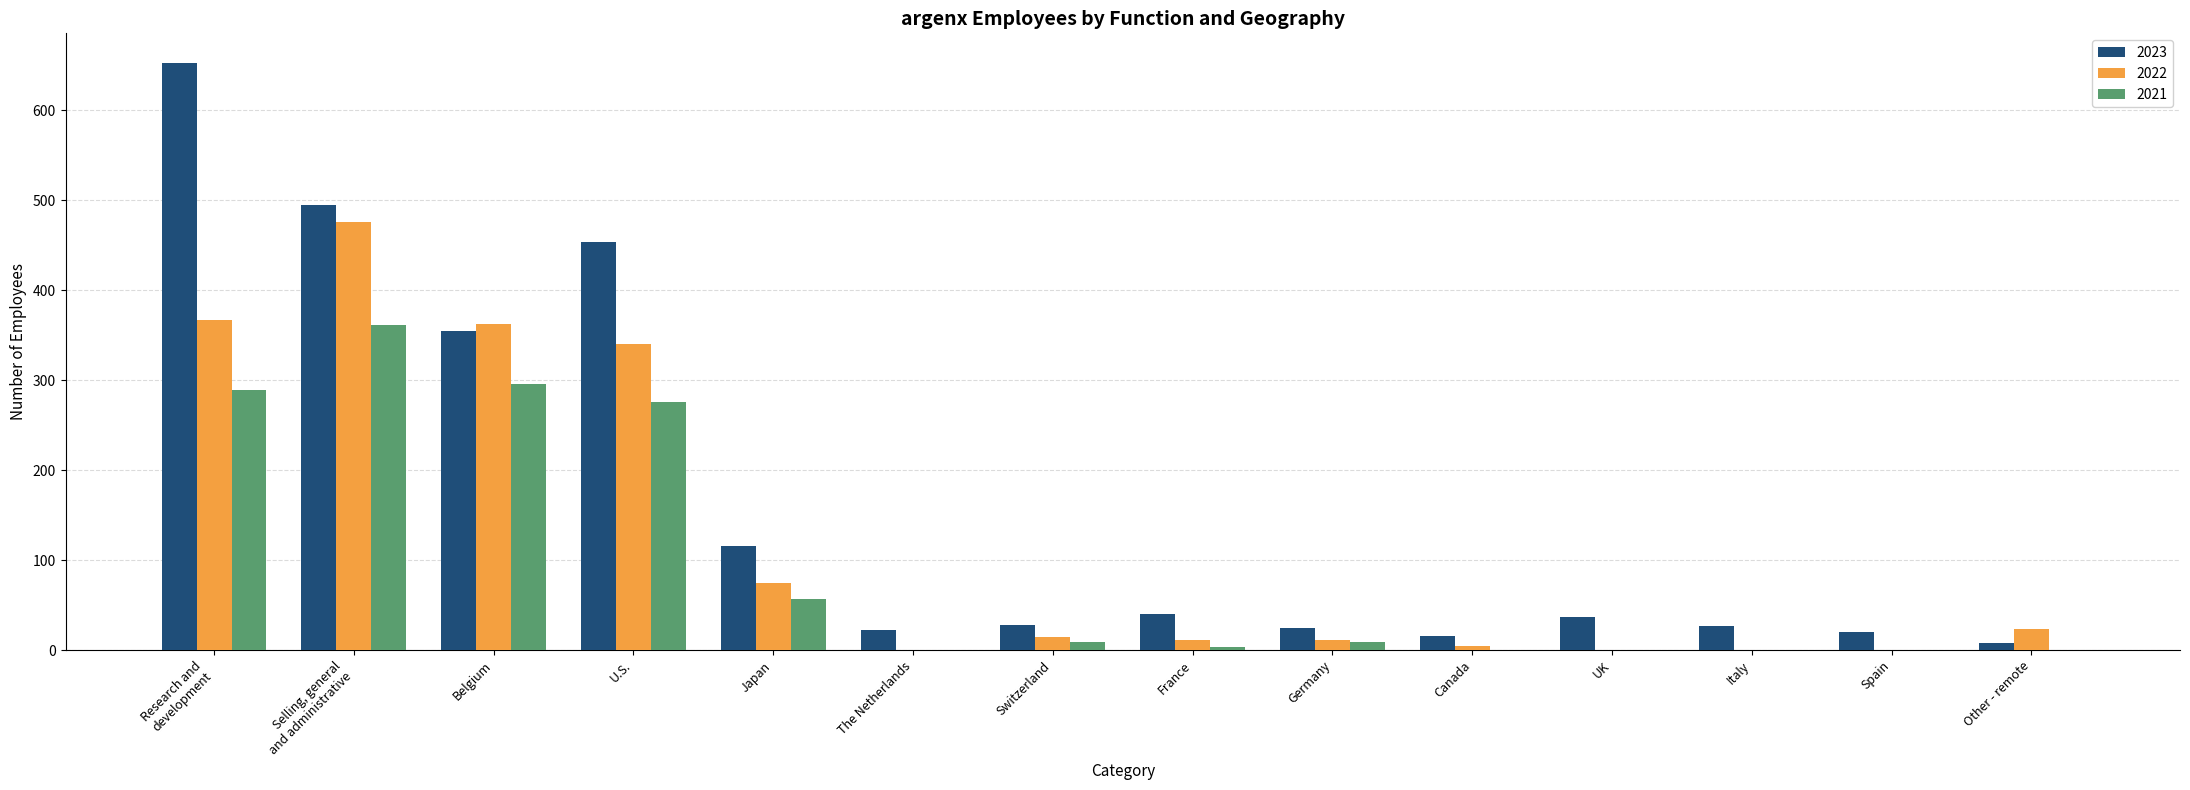

At which label is 2023 closest to 330?

Belgium